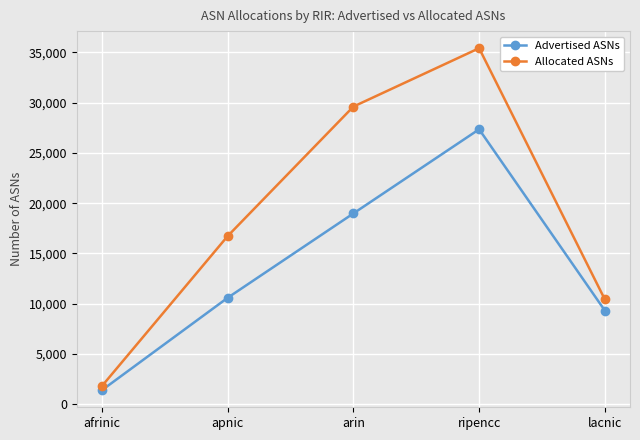

At which category does Allocated ASNs reach its first local peak?

ripencc